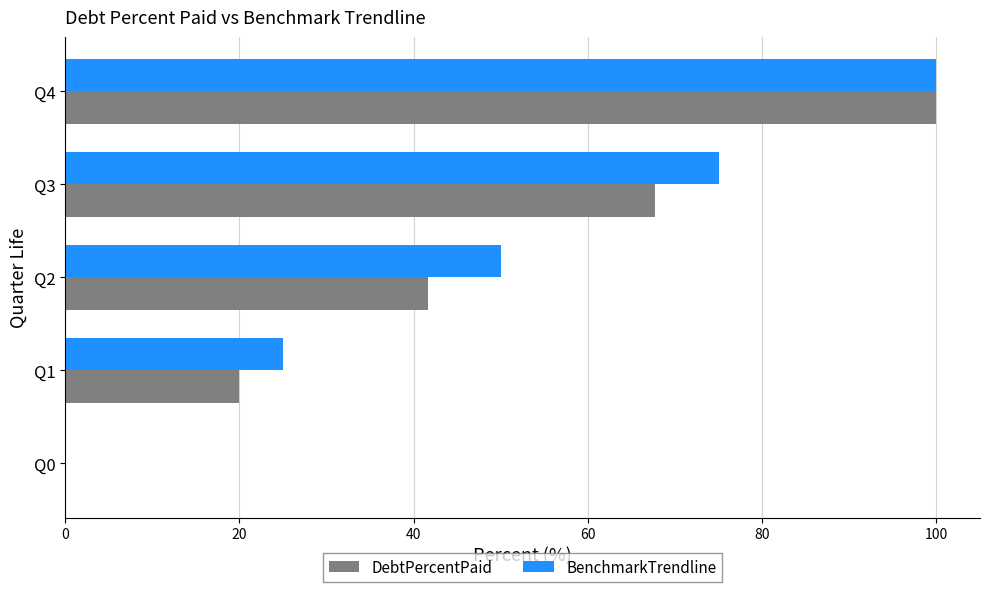

Where is DebtPercentPaid nearest to the value 50?

Q2